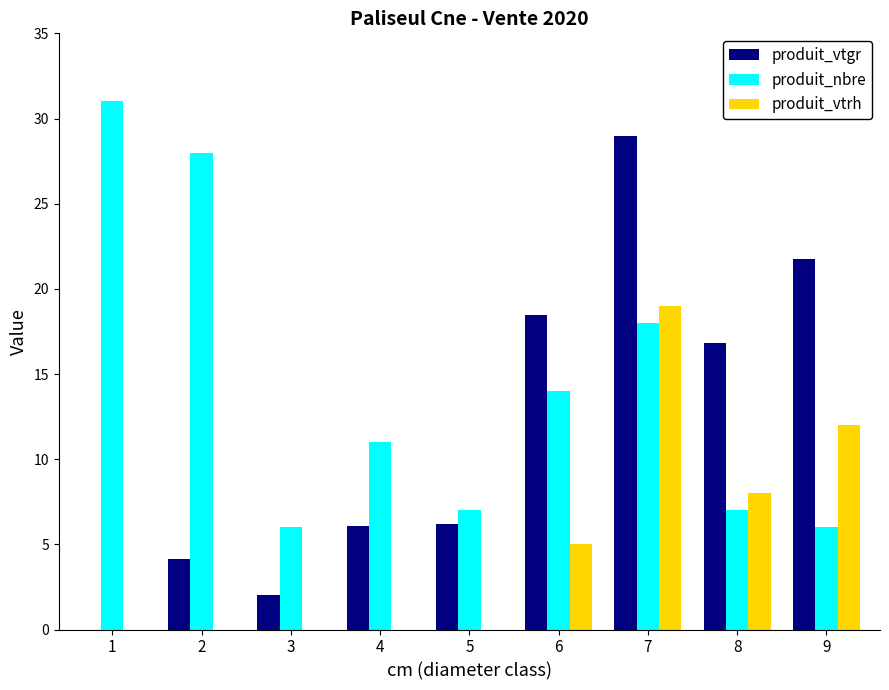

What is the maximum value shown in the chart?

31.0